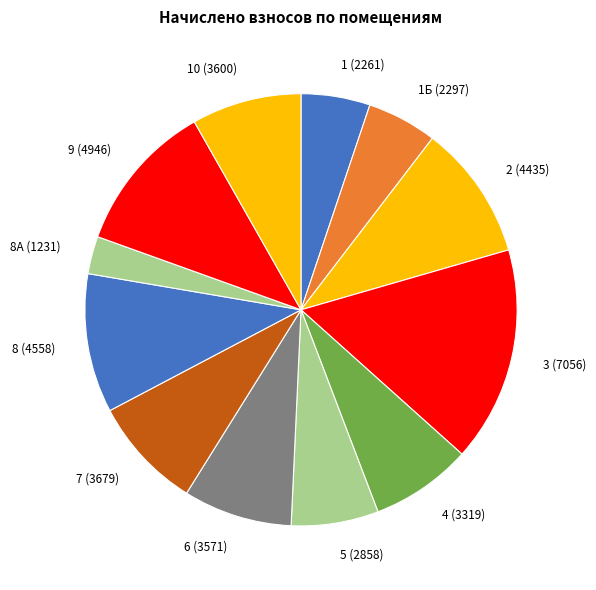

True or false: 8А accounts for 3% of the total.

True